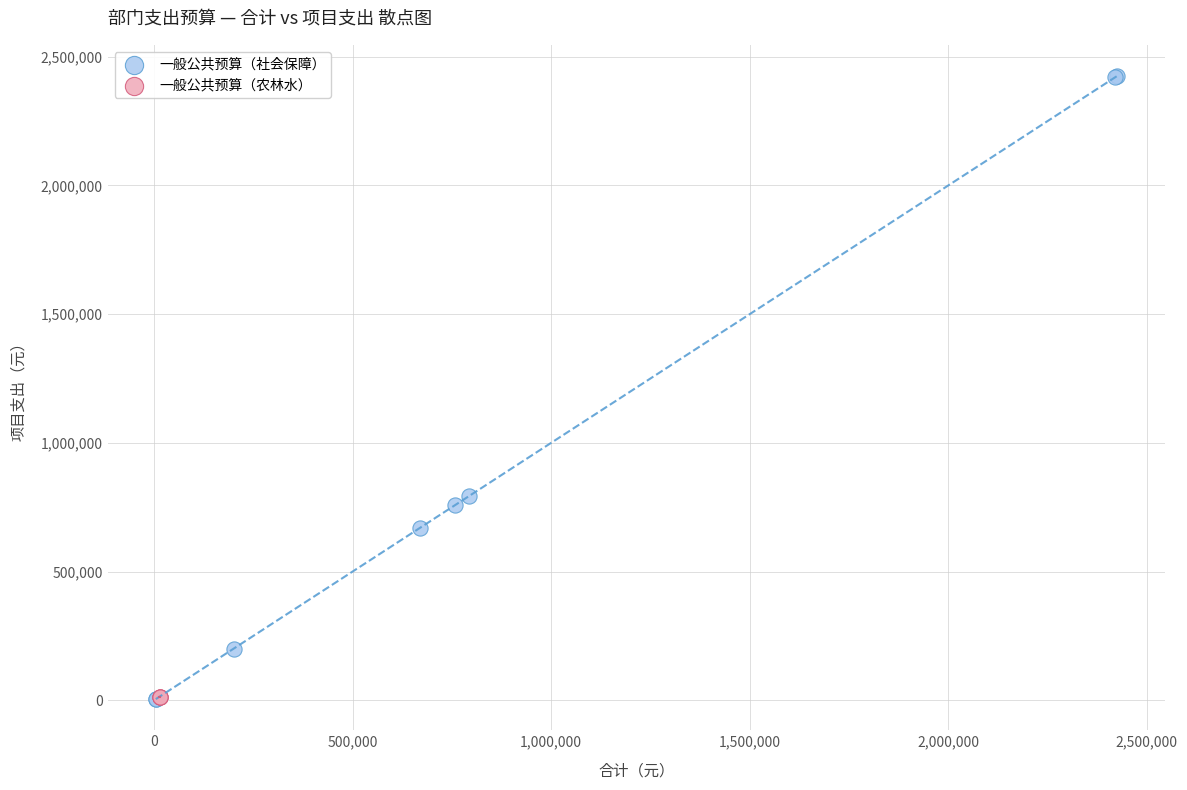

Which series reaches the maximum Y coordinate?

一般公共预算（社会保障）